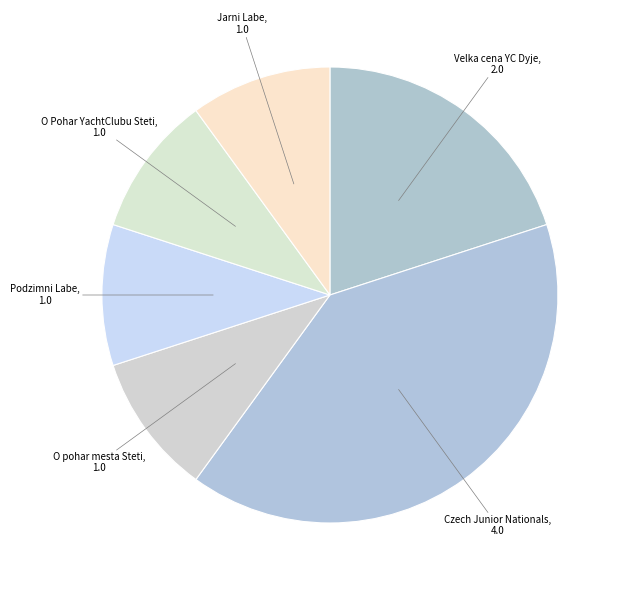

To the nearest percent, what is the average slice percentage?

17%